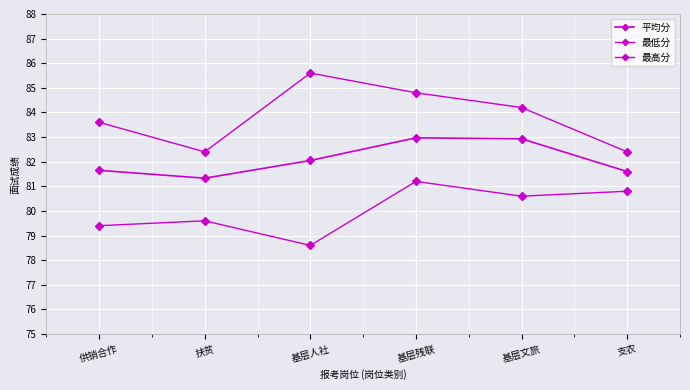

True or false: 最高分 has a value of 83.6 at 供销合作.

True